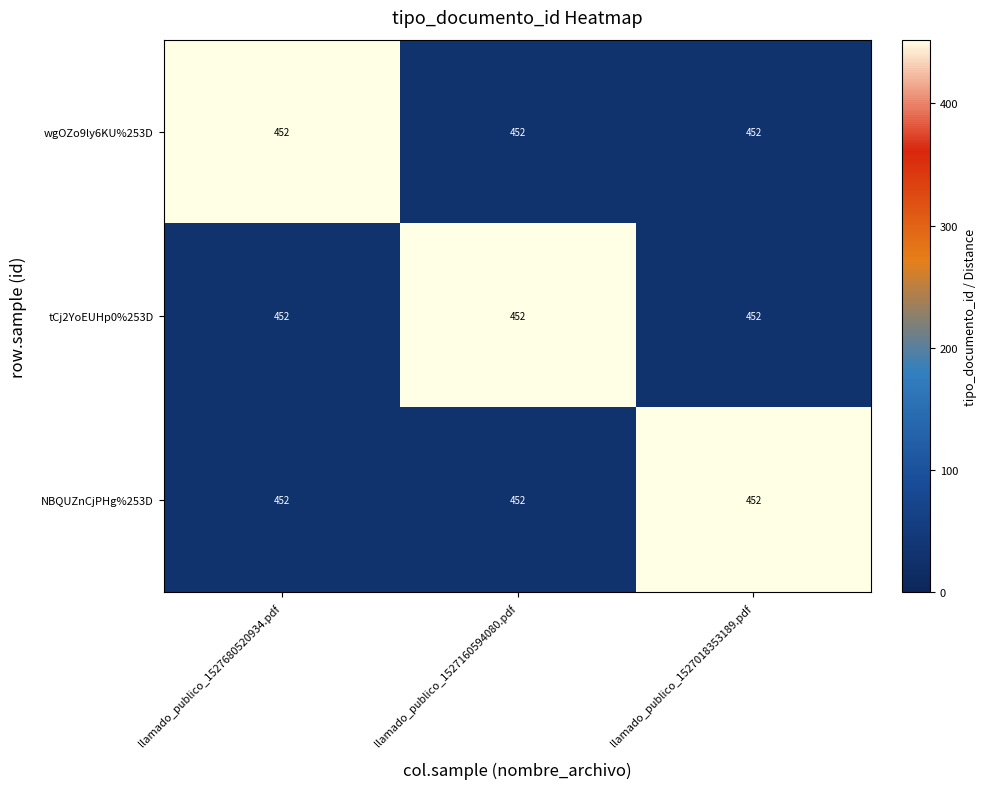

Rank the categories by wgOZo9ly6KU%253D value from lowest to highest.

llamado_publico_1527160594080.pdf, llamado_publico_1527018353189.pdf, llamado_publico_1527680520934.pdf